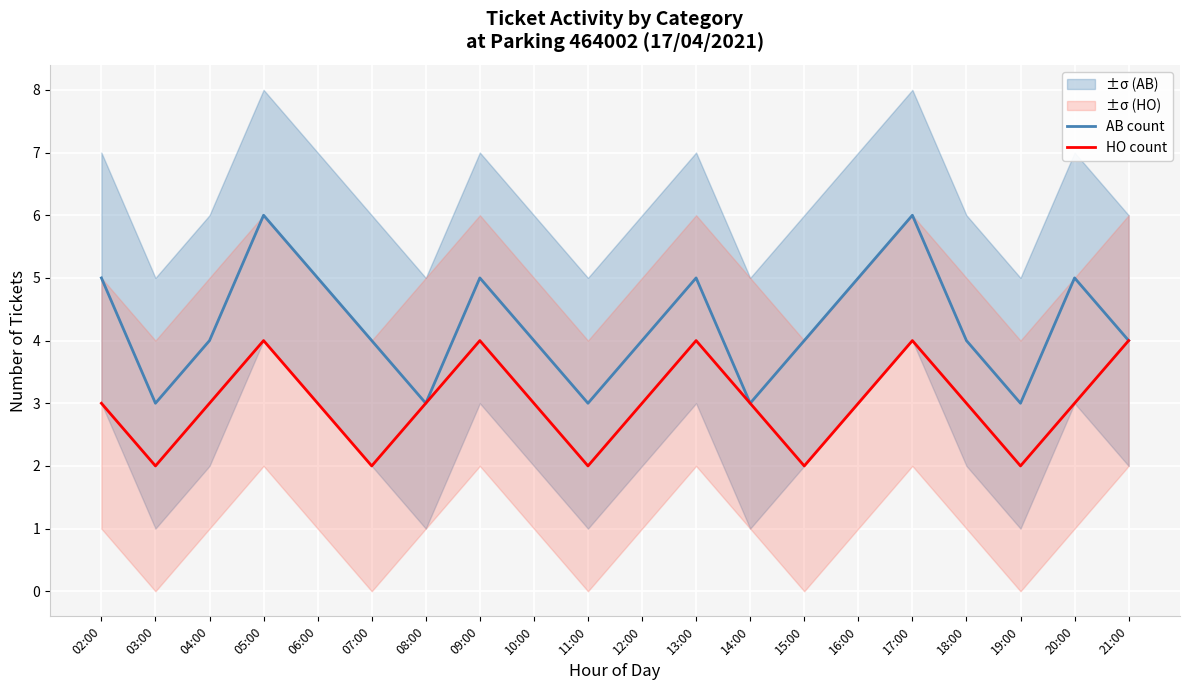

At which category is the sum across all series the highest?

05:00